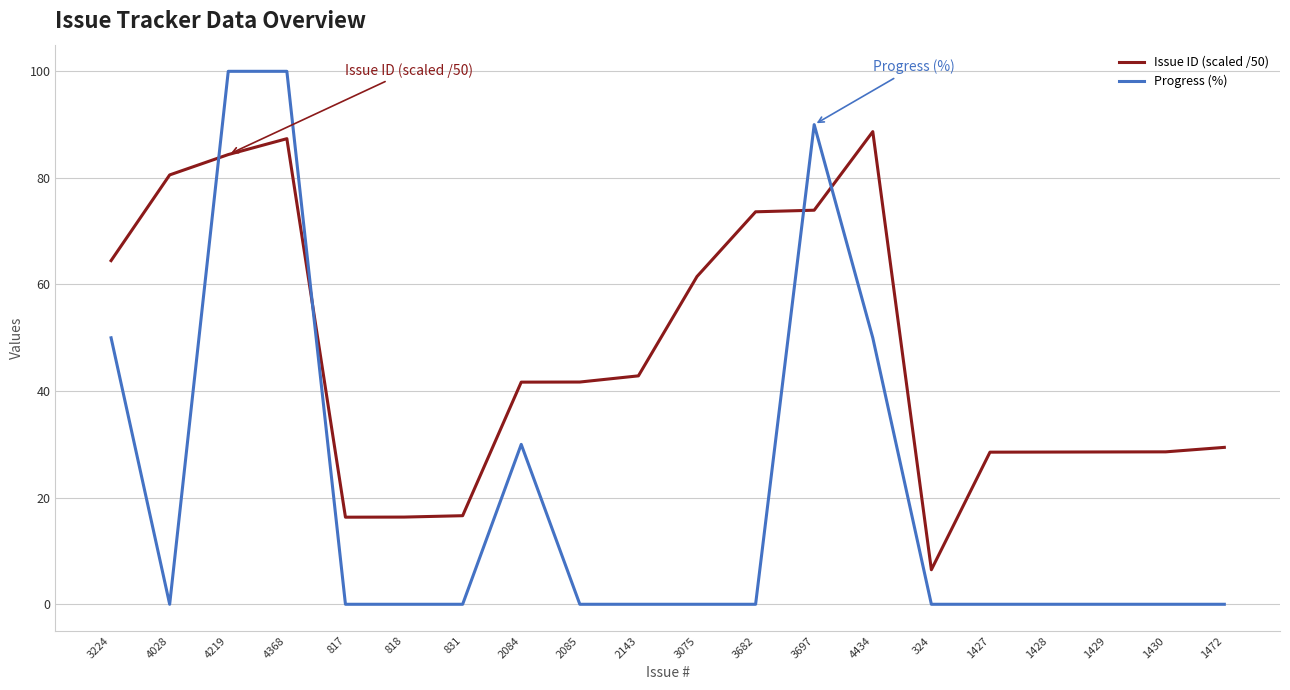

At how many categories does at least one series exceed 97?

2